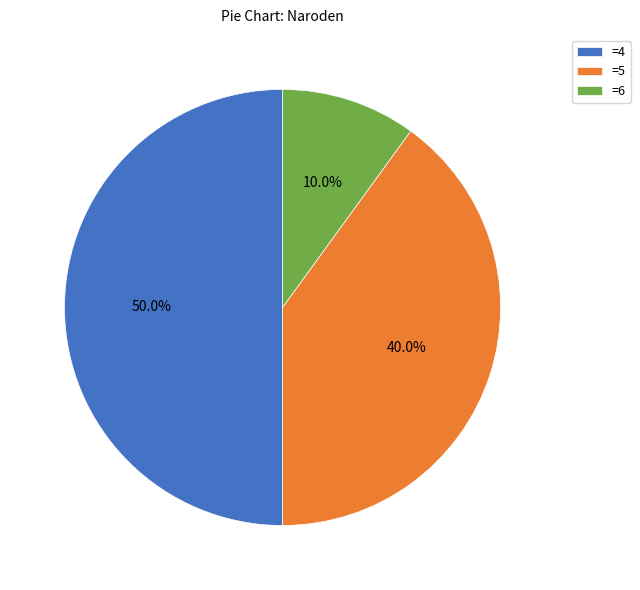

What is the total percentage of =4 and =6?

60.0%